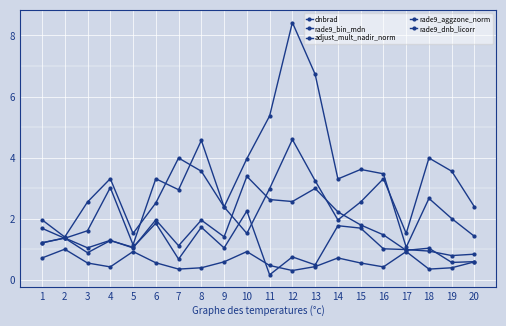

What is the value of the dnbrad point at the 19th from the left?

2.0